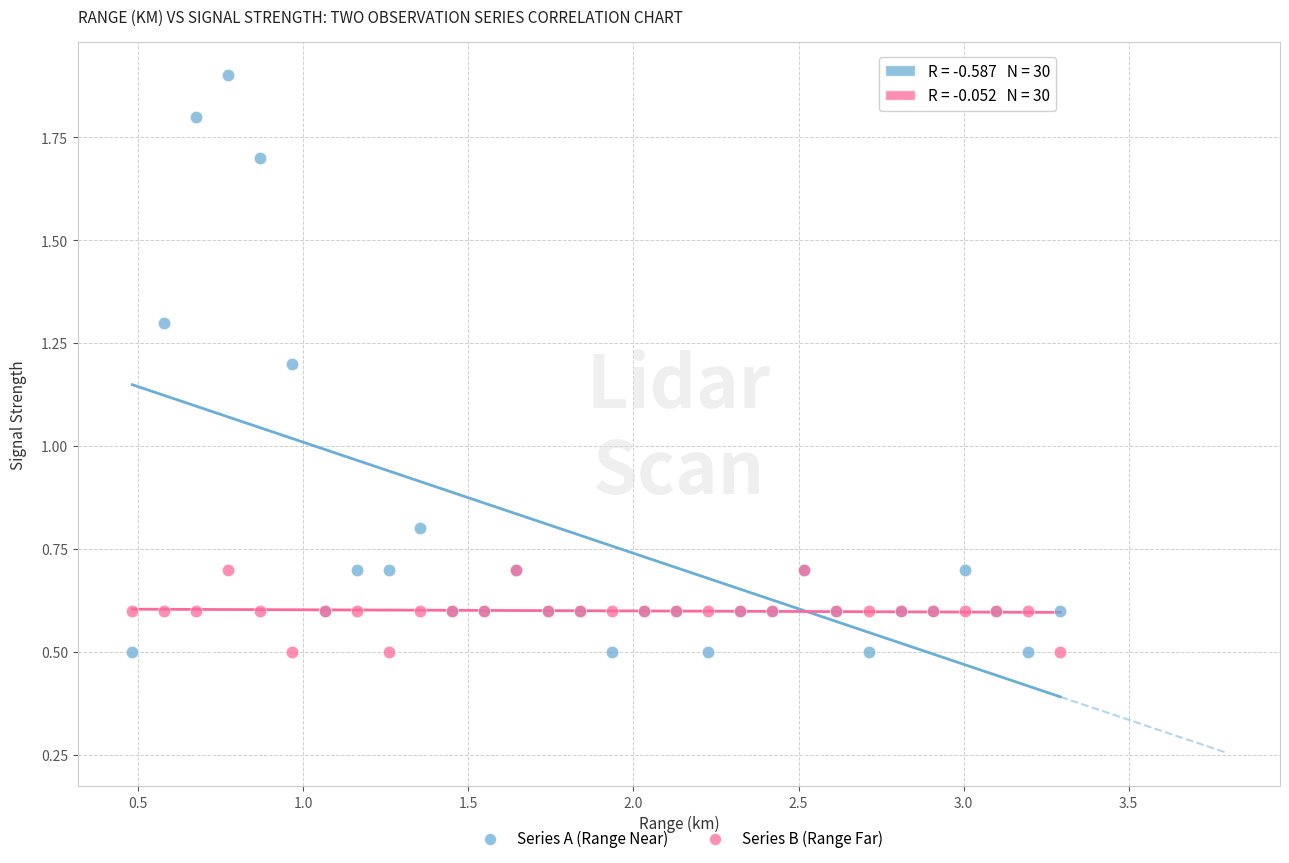

Which series contains the highest Y value?

Series A (Range Near)